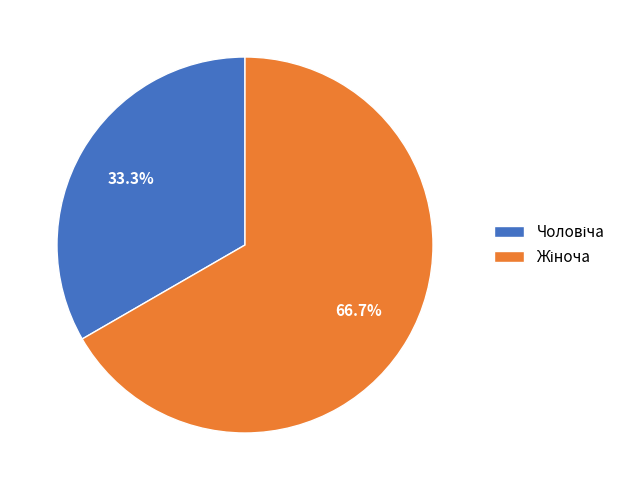

Count the number of slices in the pie.

2